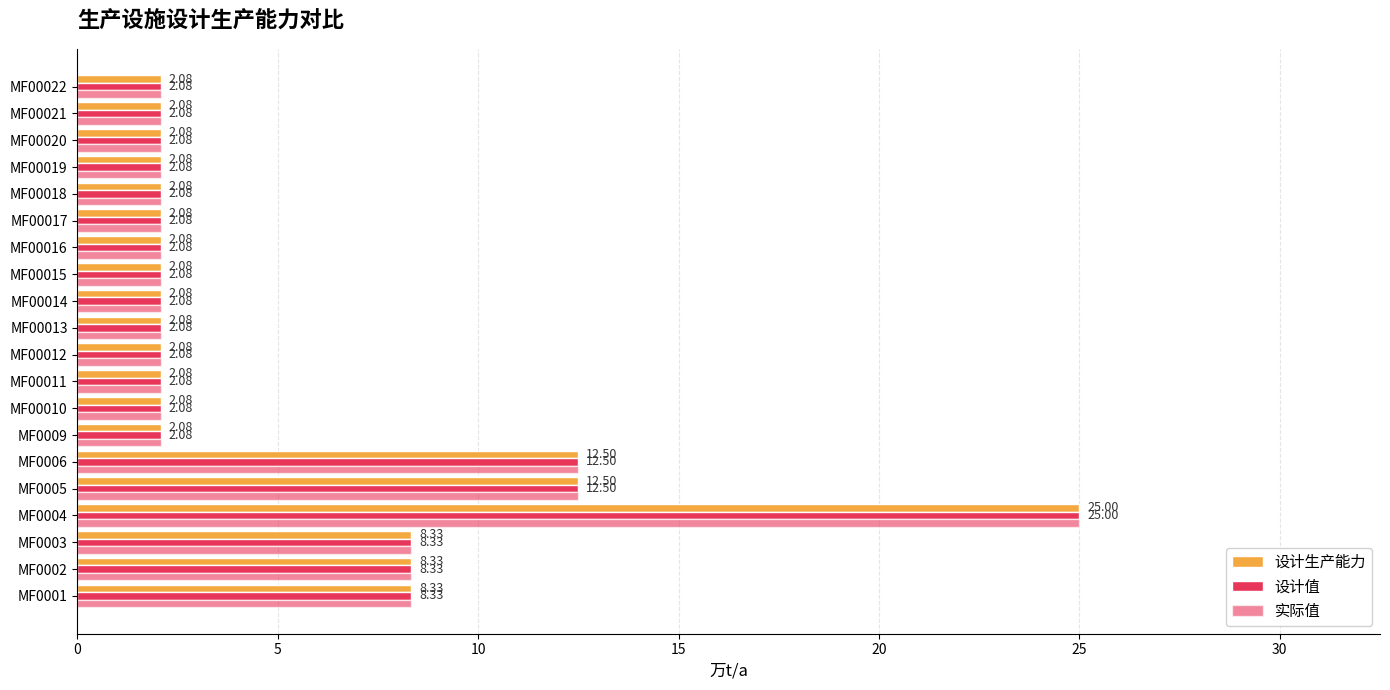

How many data points does each series have?

20